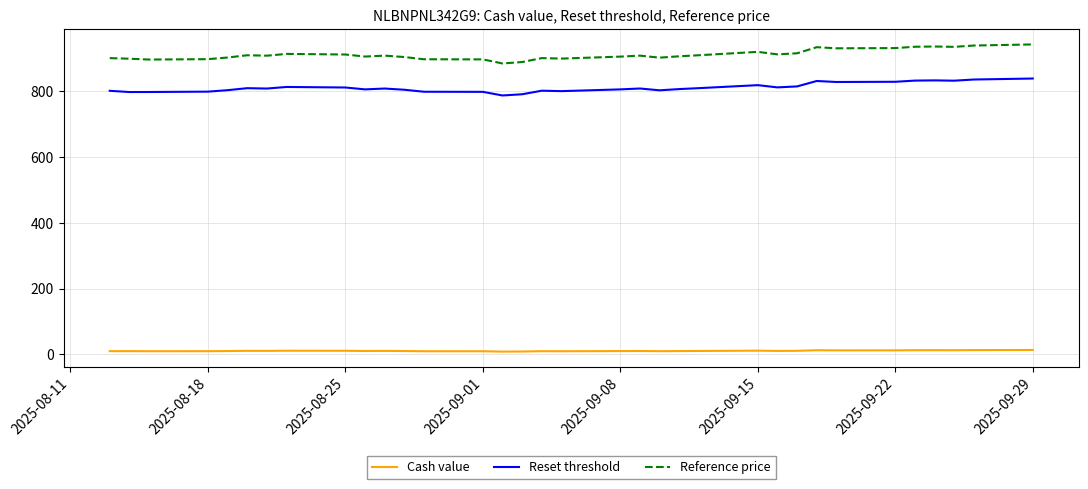

What is the maximum value shown in the chart?

941.7